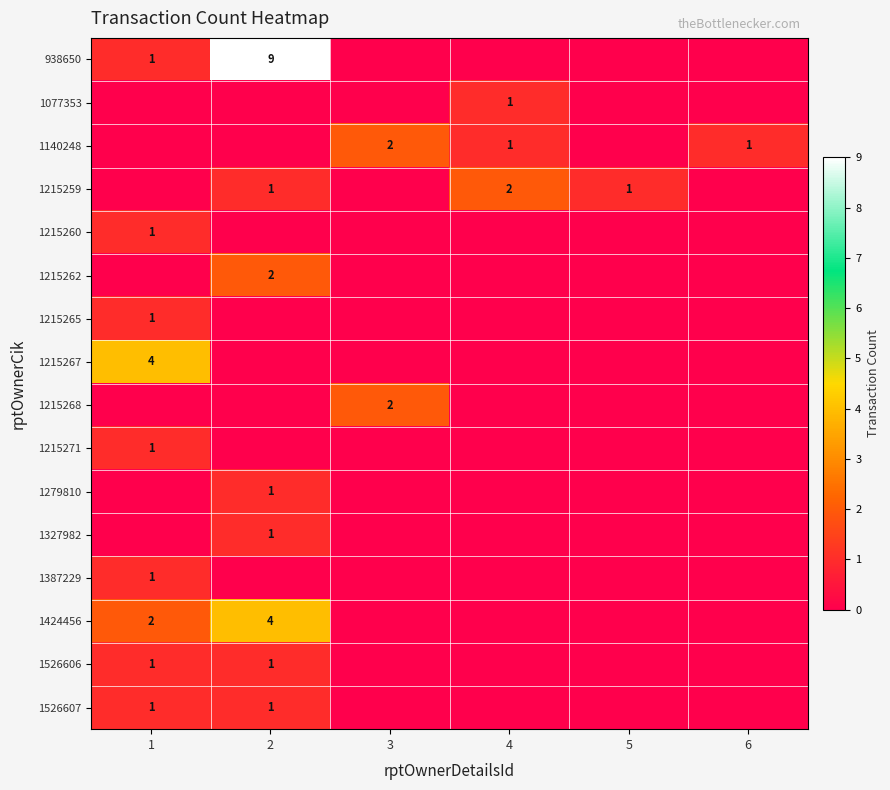

True or false: 1140248 has a value of 1 at 6.

True